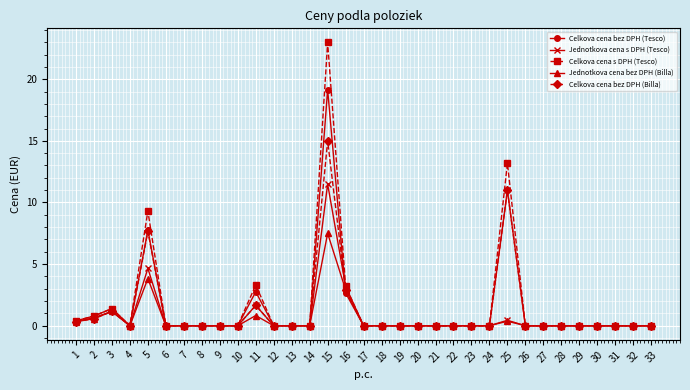

What is the value of the Celkova cena bez DPH (Tesco) point at the 3rd from the left?

1.2